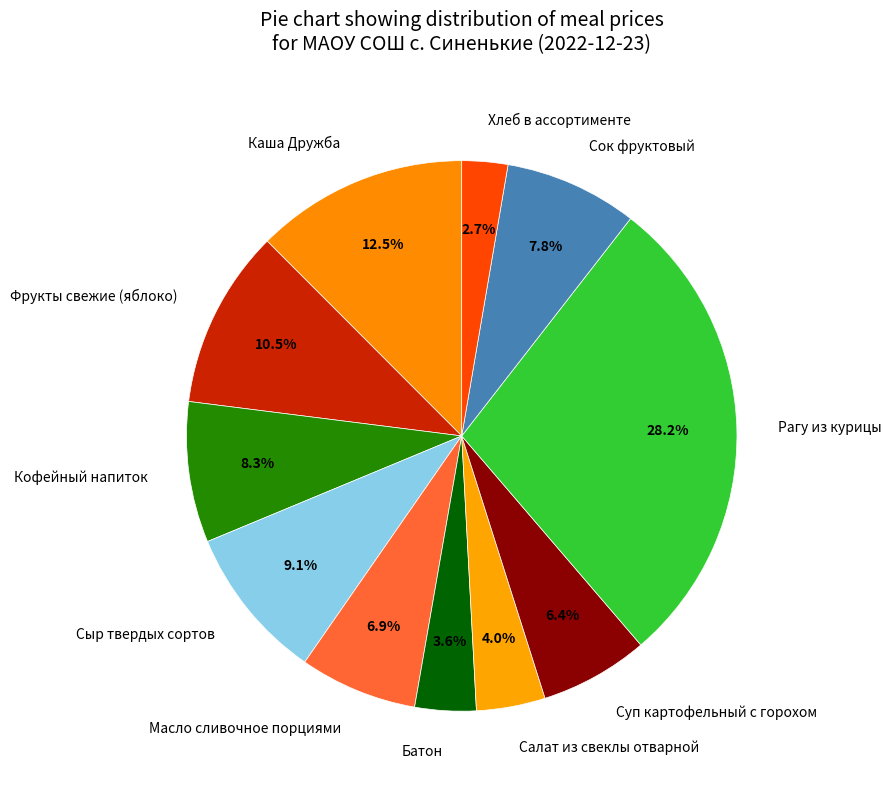

Does any single category account for the majority?

No